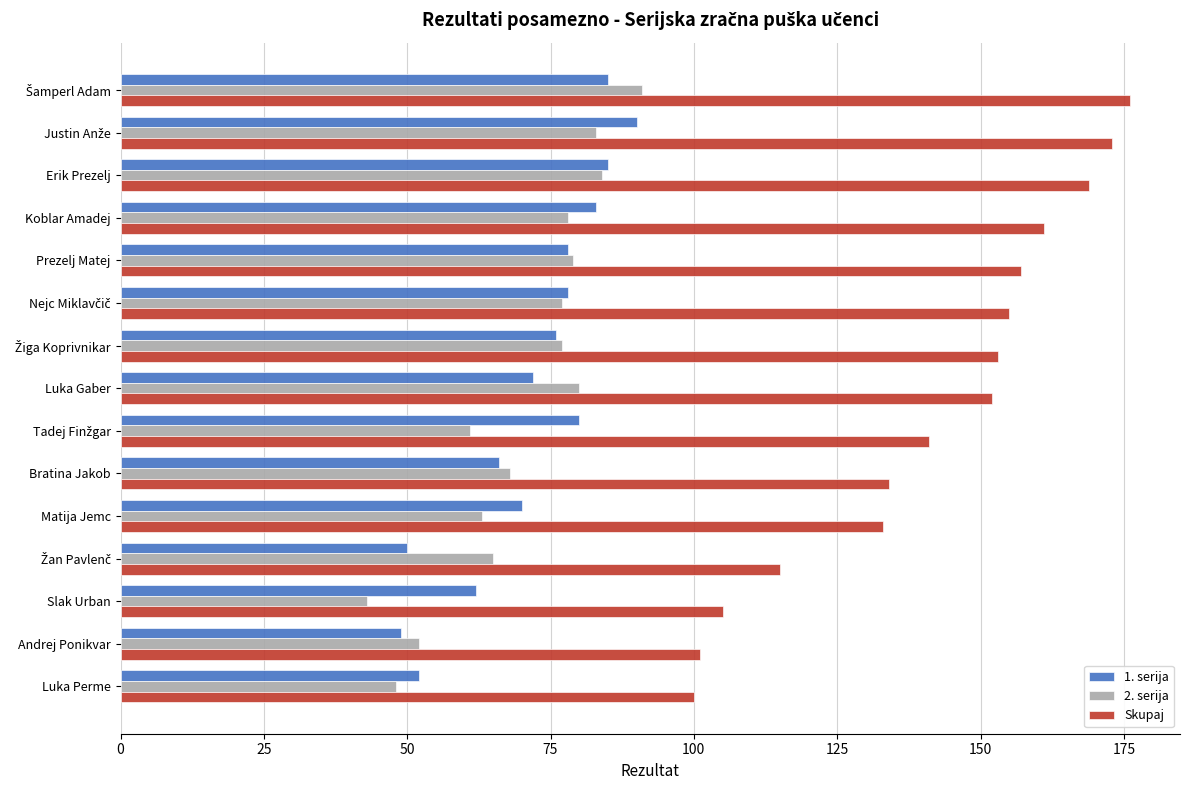

Which series has the widest spread of values?

Skupaj